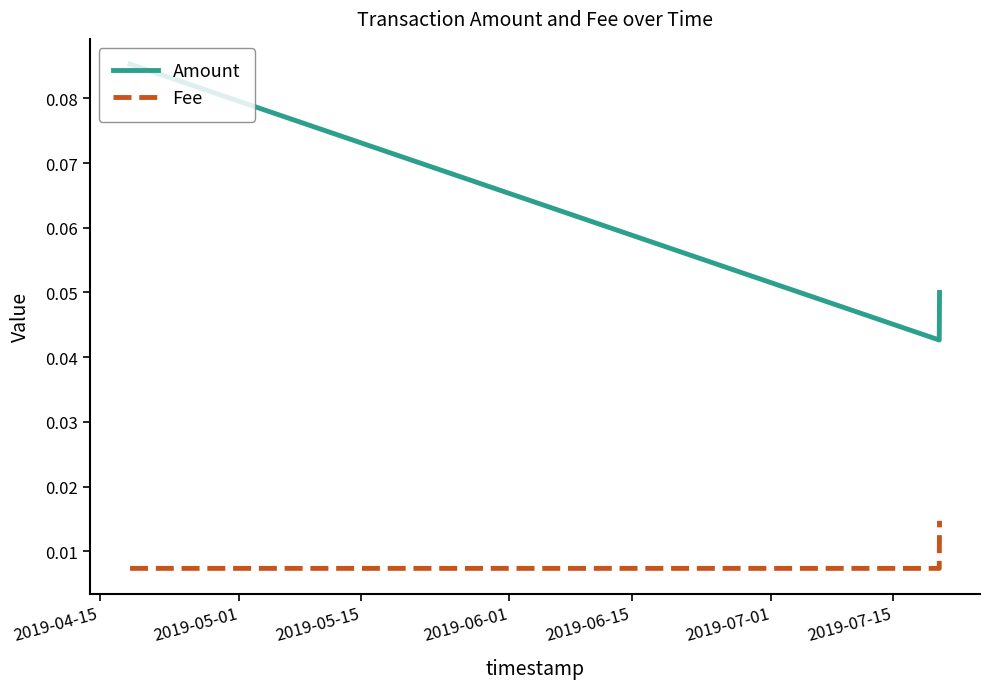

Rank the series by their average value, from highest to lowest.

Amount, Fee